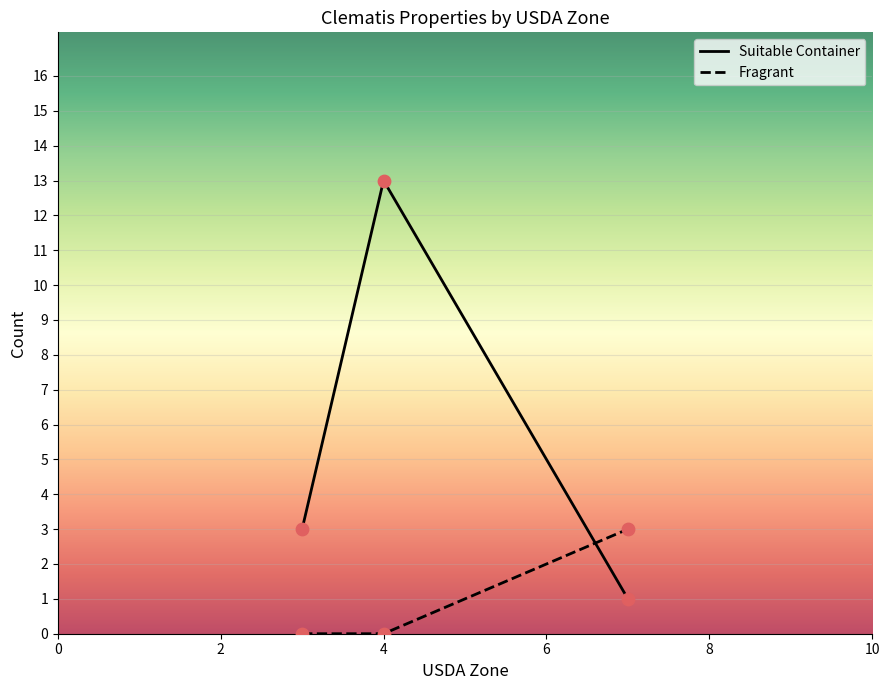

Which series contains the lowest Y value?

Fragrant